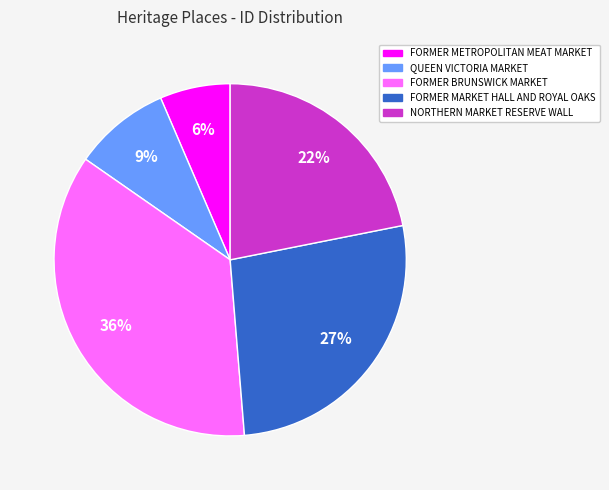

Which slice is the smallest?

FORMER METROPOLITAN MEAT MARKET